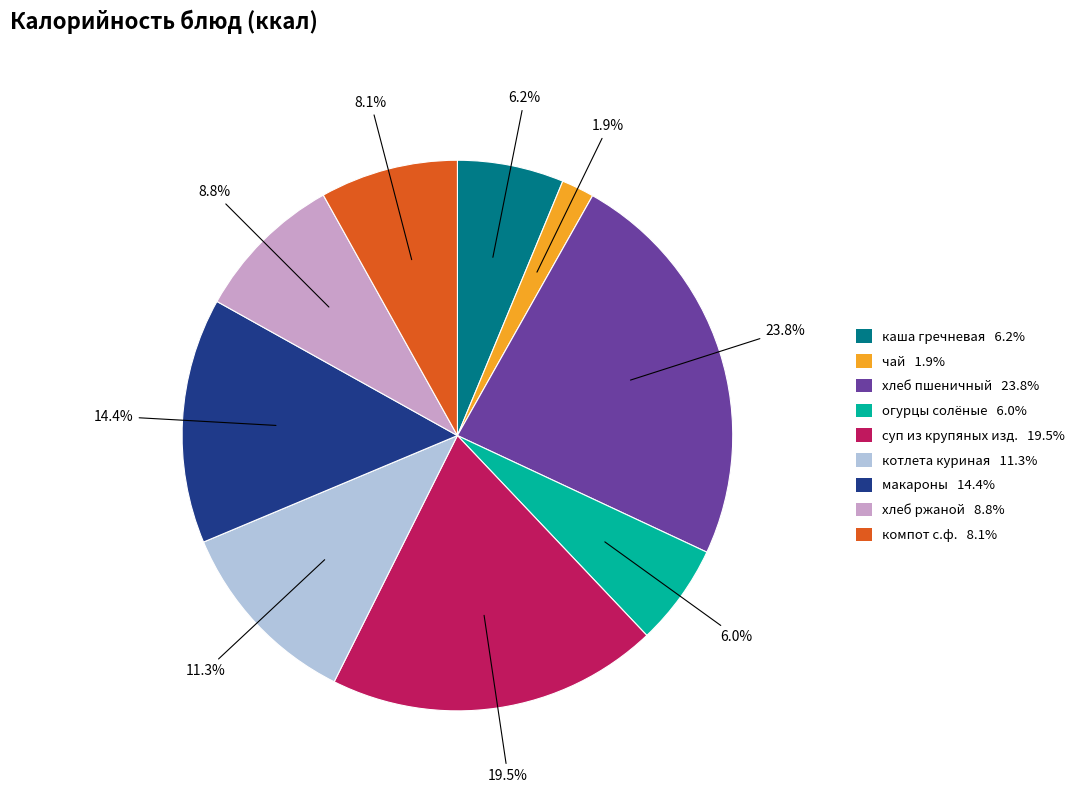

Does any single category account for the majority?

No